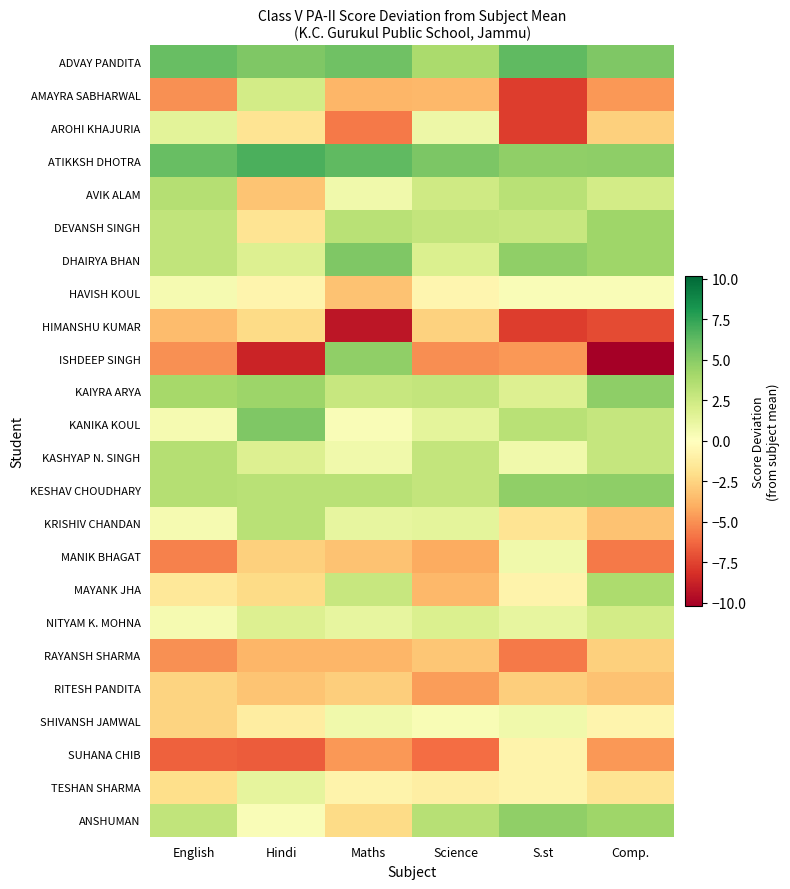

Between Maths and Comp., which series saw the biggest shift?

ISHDEEP SINGH